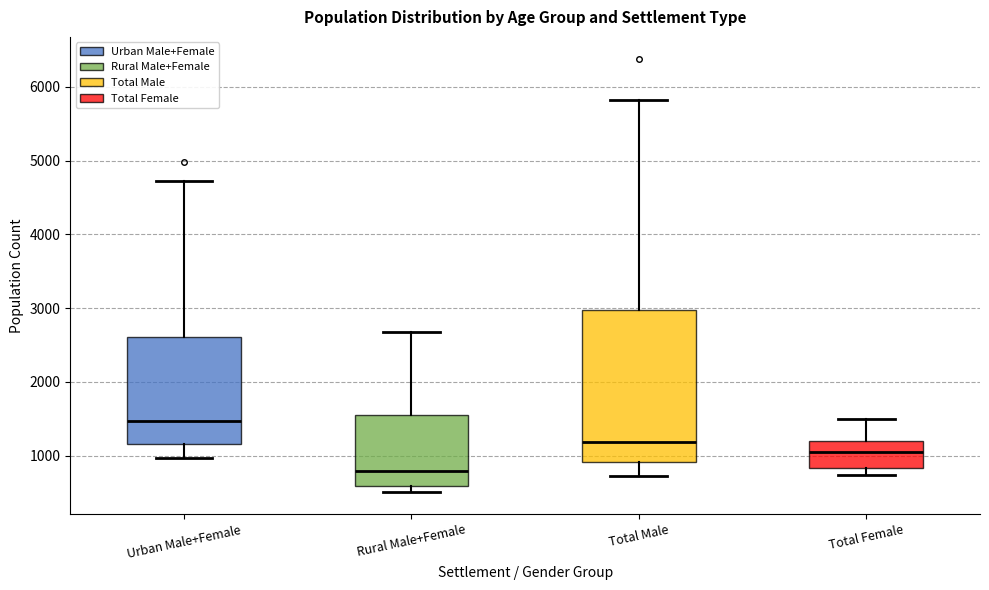

Reading left to right, read every box against the y-axis: the position of its median line, the range the box covers, and the ends of its whiskers. The values are not printed on the chart, so give them approximately, as read against the axis.

Urban Male+Female: median 1500, box 1200 to 2600, whiskers 1000 to 4700
Rural Male+Female: median 800, box 600 to 1500, whiskers 500 to 2700
Total Male: median 1200, box 900 to 3000, whiskers 700 to 5800
Total Female: median 1100, box 800 to 1200, whiskers 700 to 1500